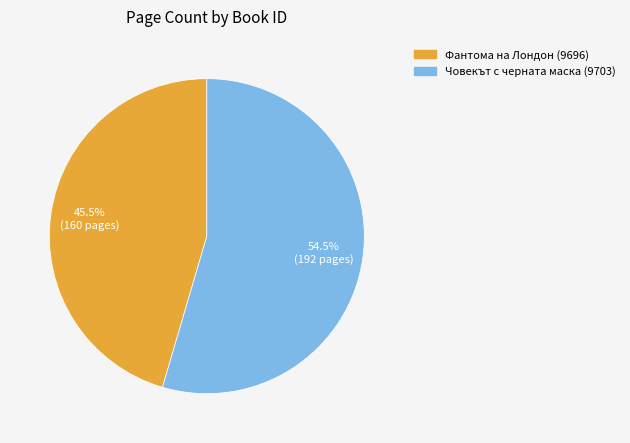

To the nearest percent, what is the difference between the Фантома на Лондон (9696) and Човекът с черната маска (9703) slice percentages?

9%